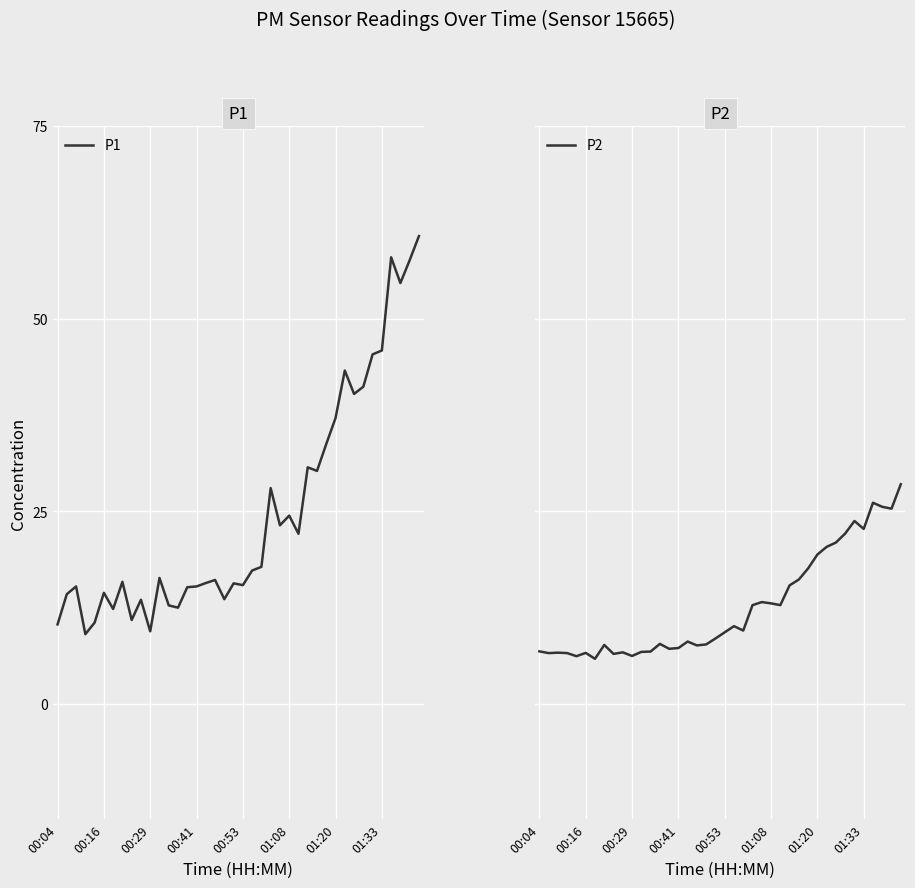

At which category does the chart reach its peak across all series?

39